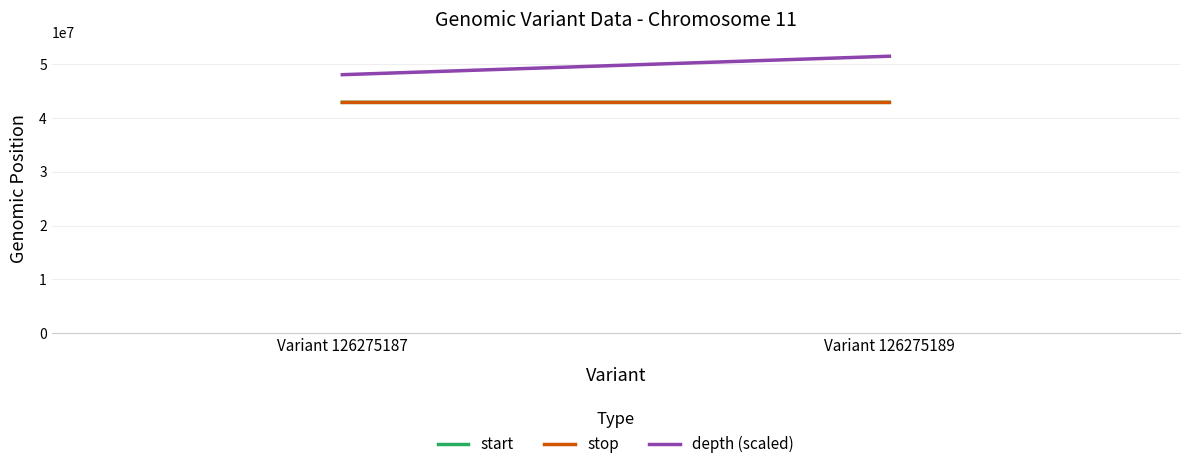

Are the bars horizontal?

No